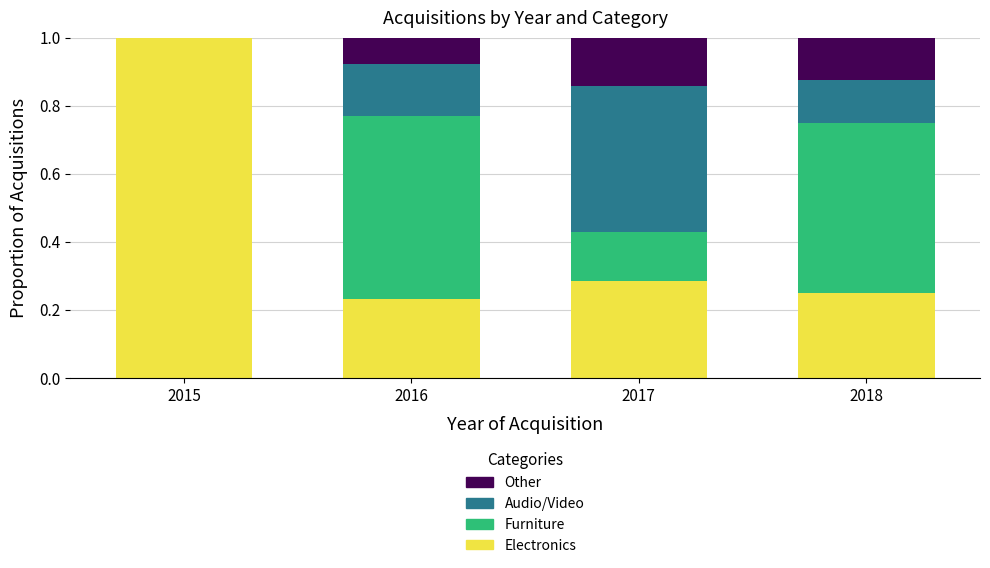

What is the total value across all series at 2015?

1.0